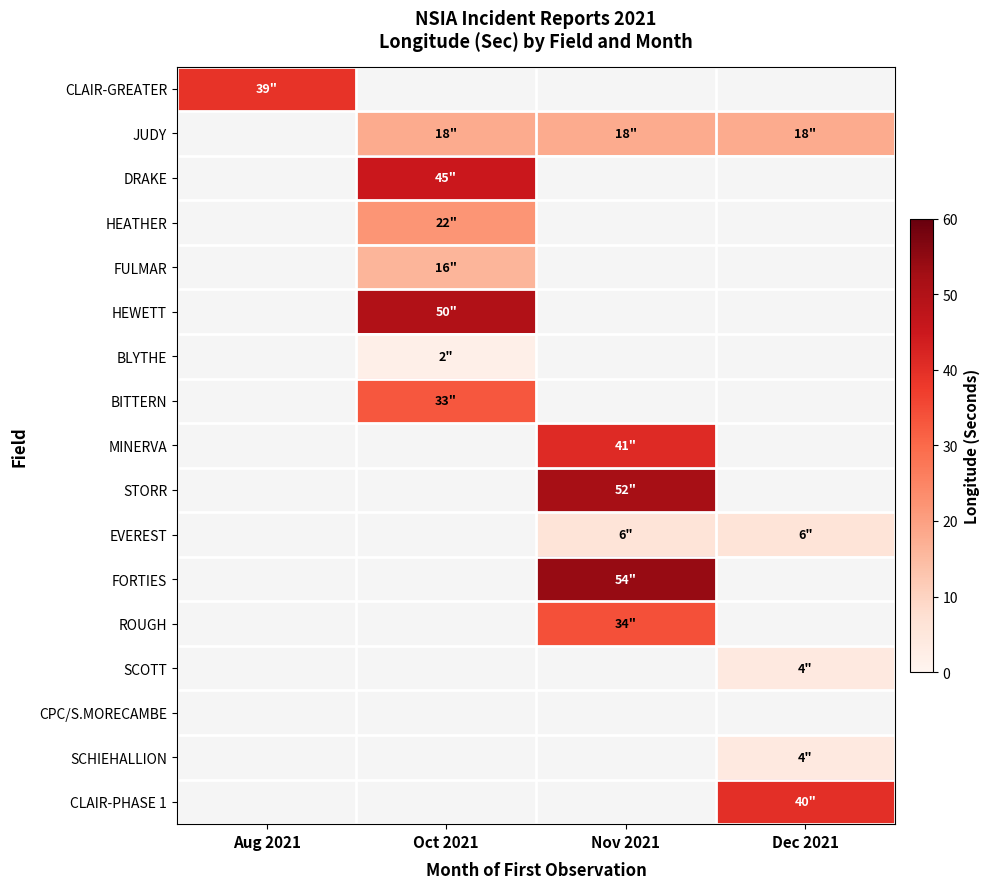

At how many categories does at least one series exceed 3?

4